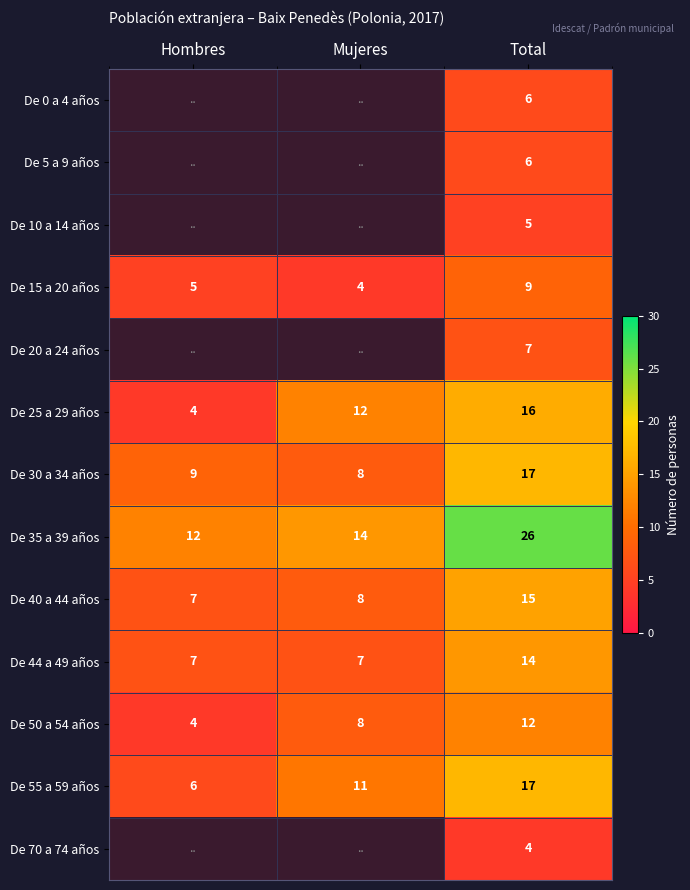

What is the difference between the De 25 a 29 años values at Mujeres and Hombres?

8